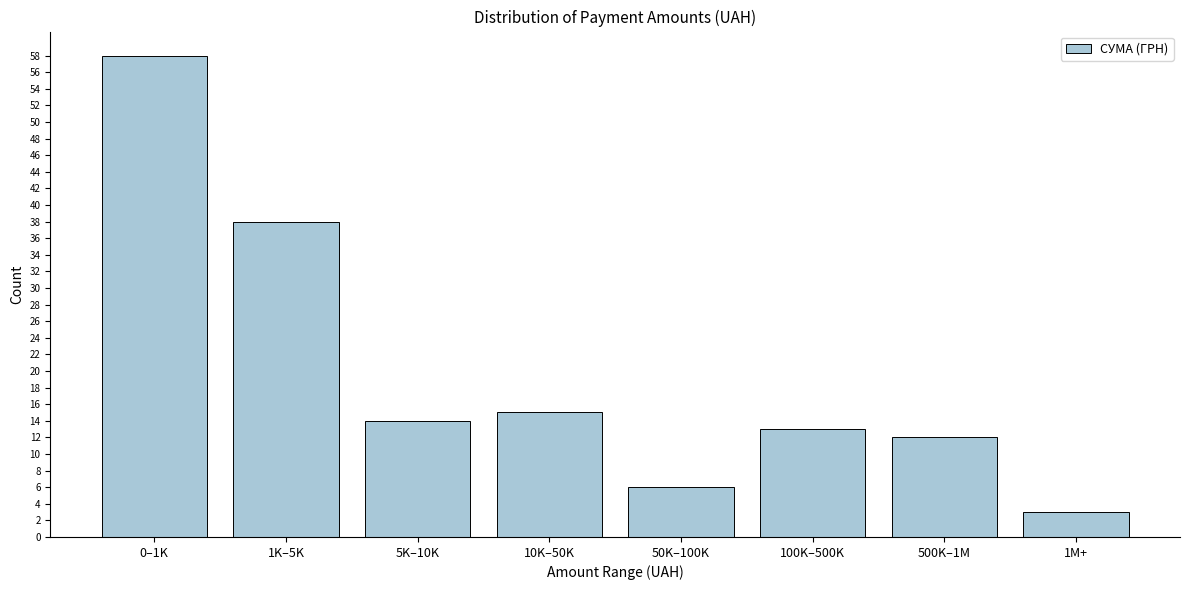

Reading left to right, list all the values displayed in this chart.

58	38	14	15	6	13	12	3